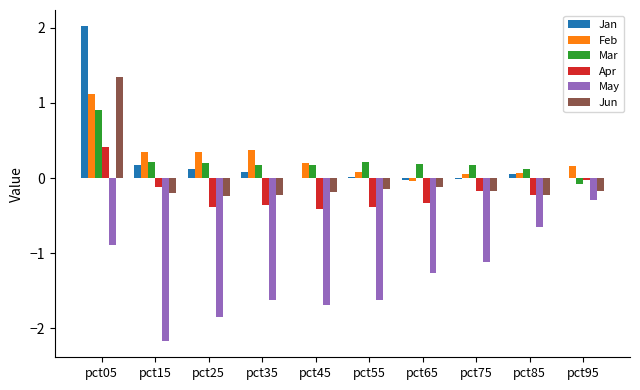

At which category is the sum across all series the highest?

pct05